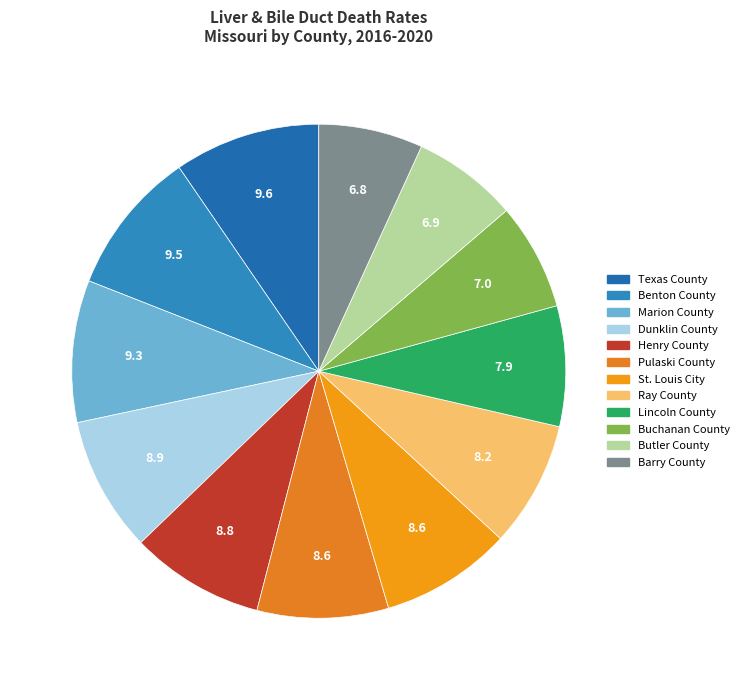

Count the number of slices in the pie.

12